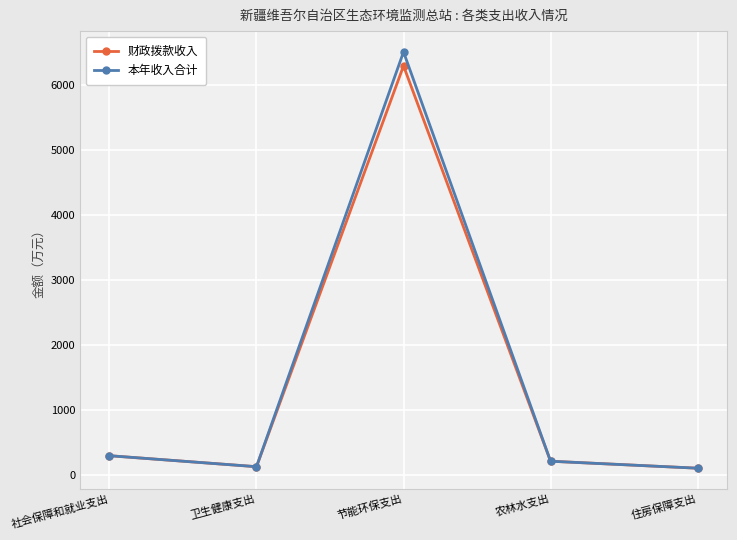

Read the 财政拨款收入 value at 住房保障支出.

106.6